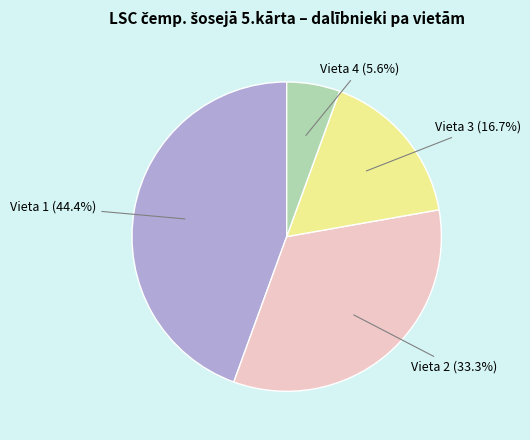

Is there a majority slice in this chart?

No